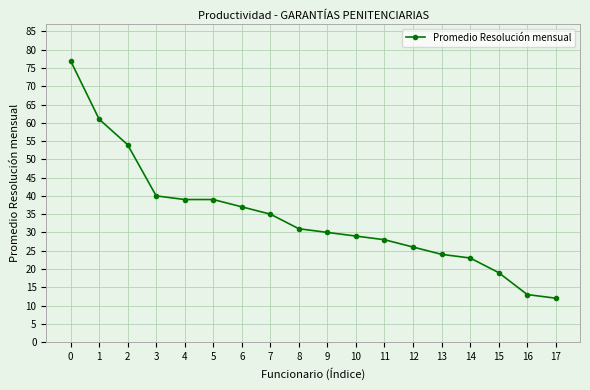

Is it true that the value at 3 is 60?

False